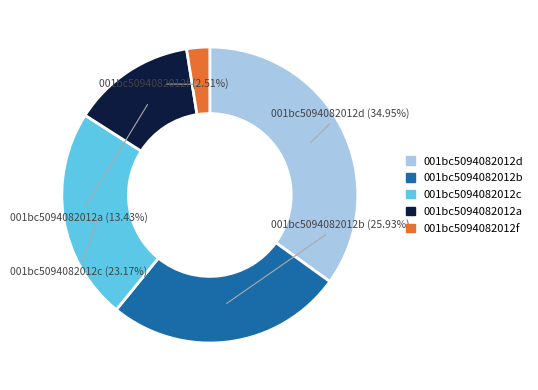

Approximately how many times larger is the value at 001bc5094082012b compared to 001bc5094082012f?

10.3